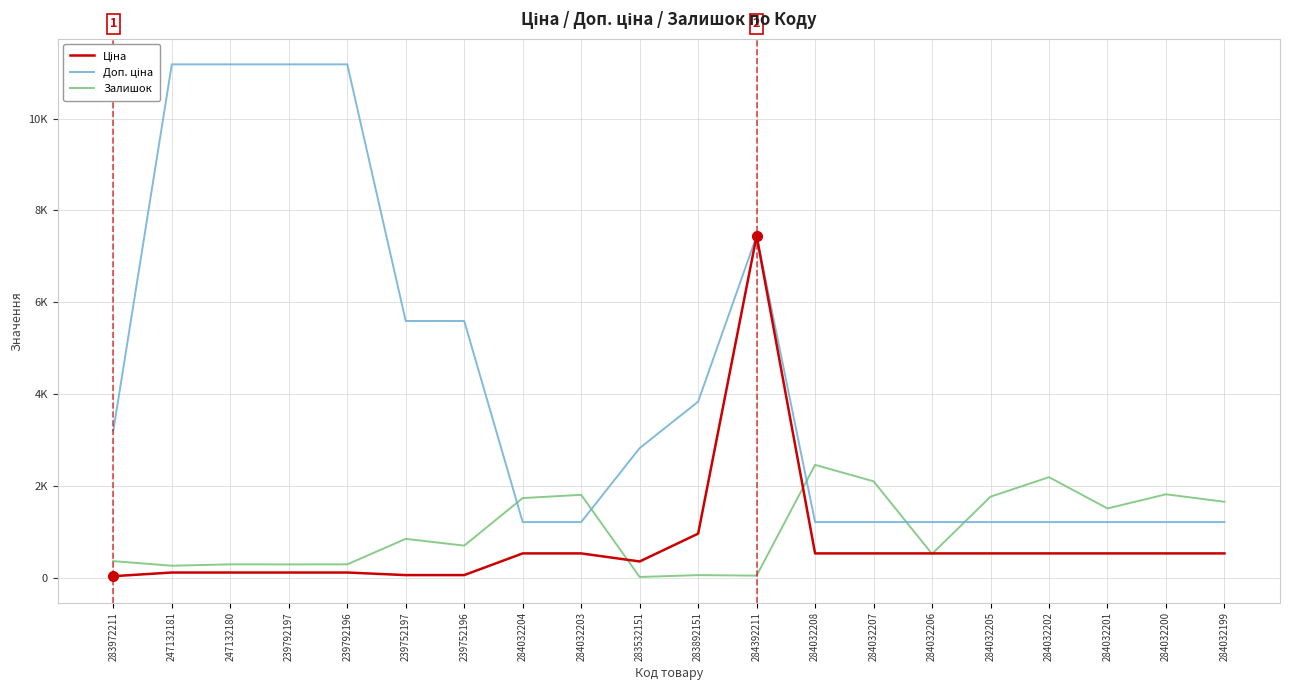

How many intersections are there between Доп. ціна and Залишок?

5